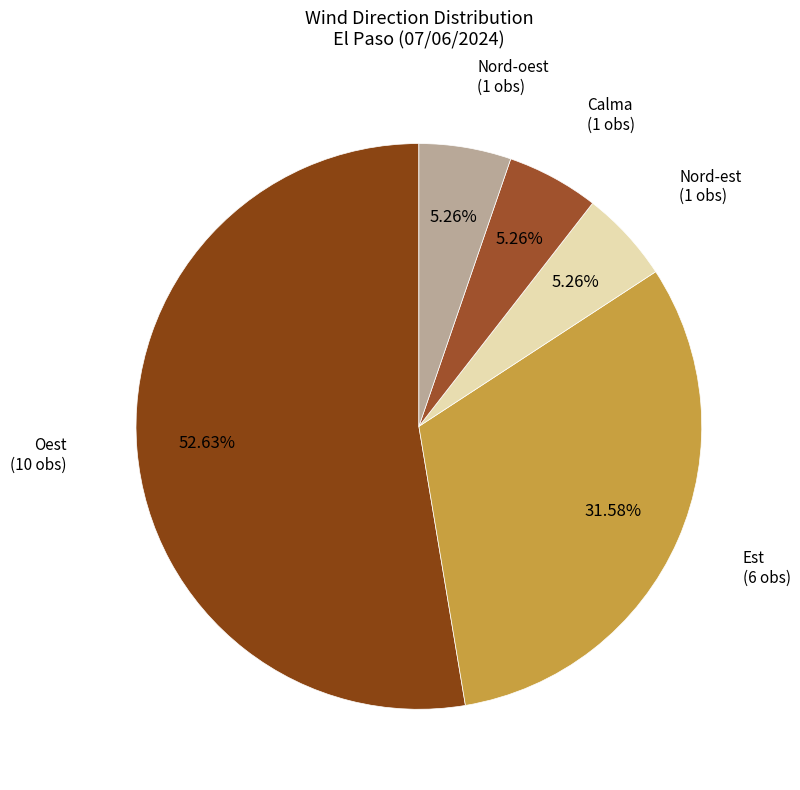

How many segments does this pie chart have?

5